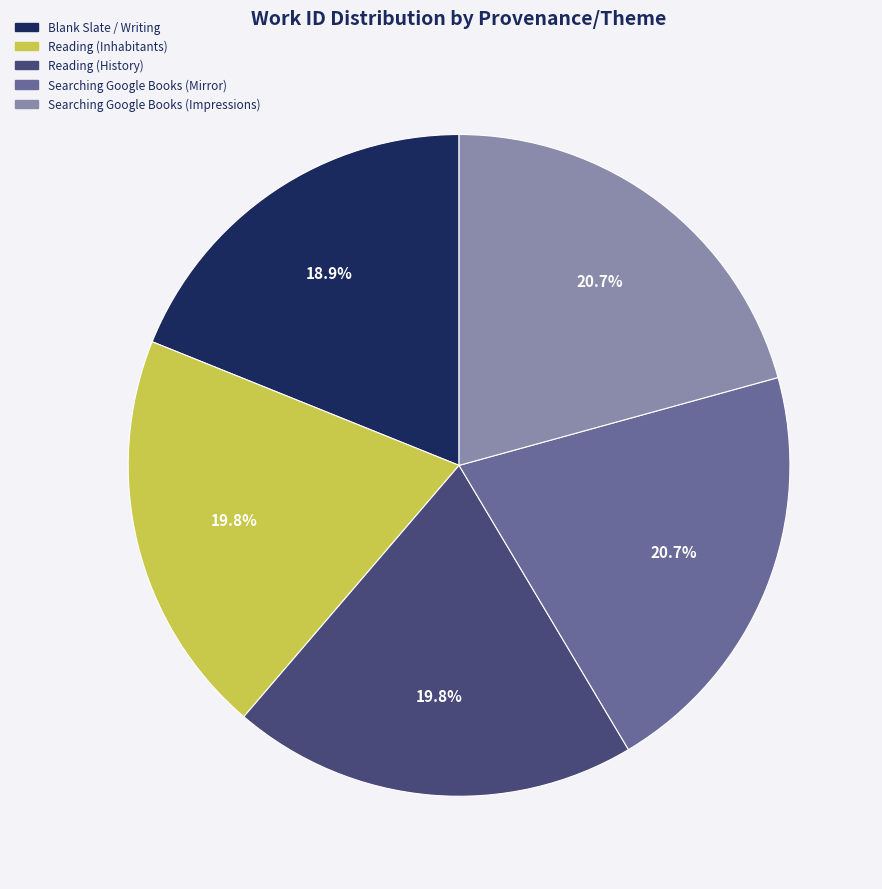

How many segments does this pie chart have?

5